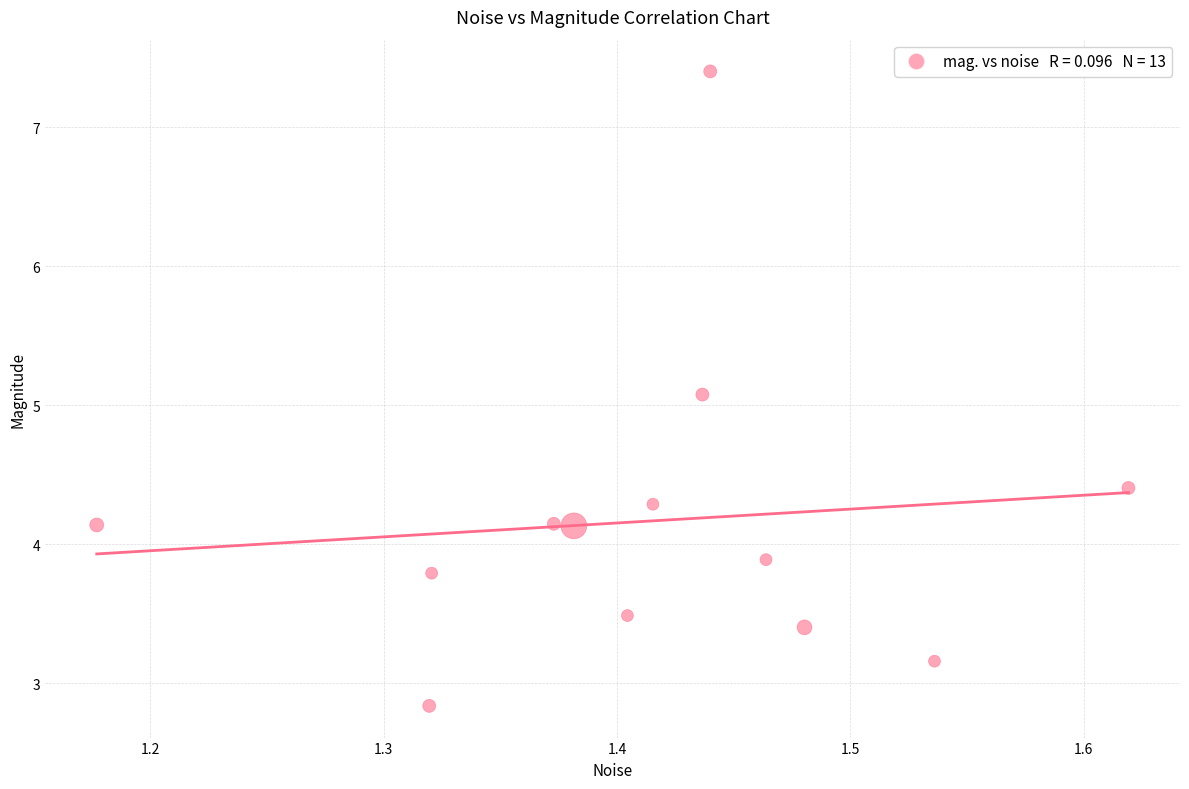

What is the range of X values (max minus min)?

0.4